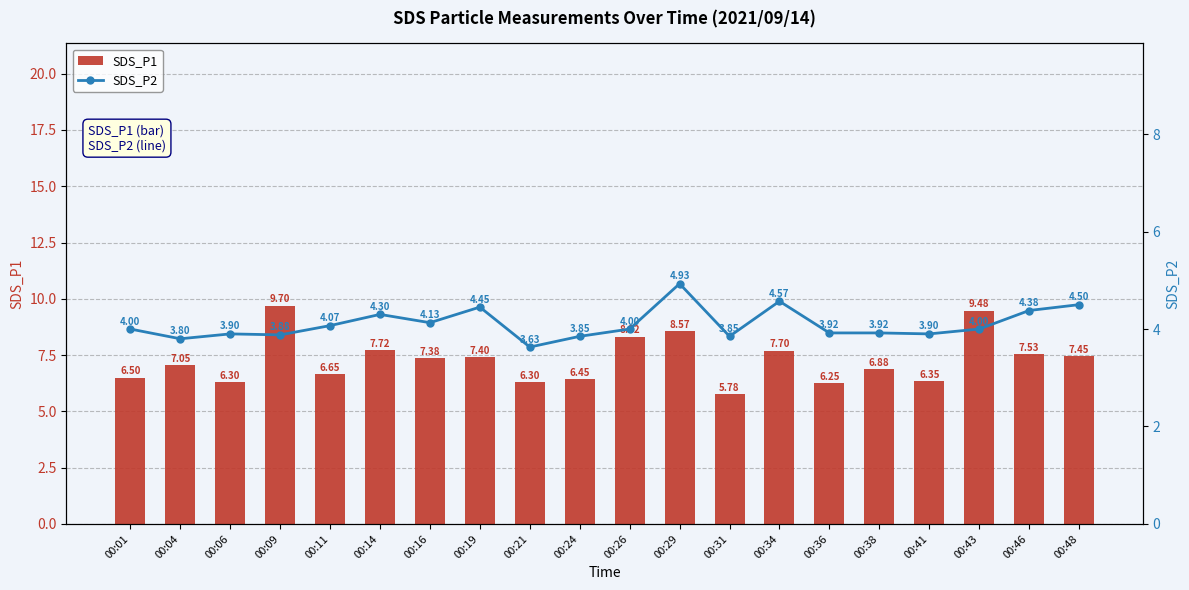

Where does the SDS_P2 series first go above 4?

00:11